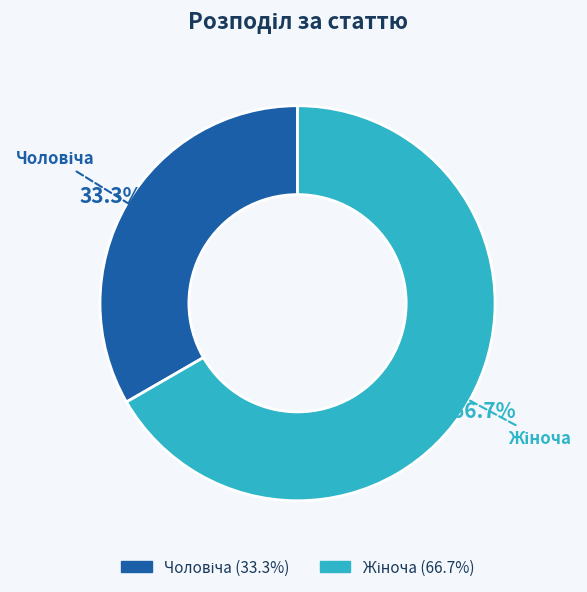

Is there any slice that represents more than half of the pie?

Yes